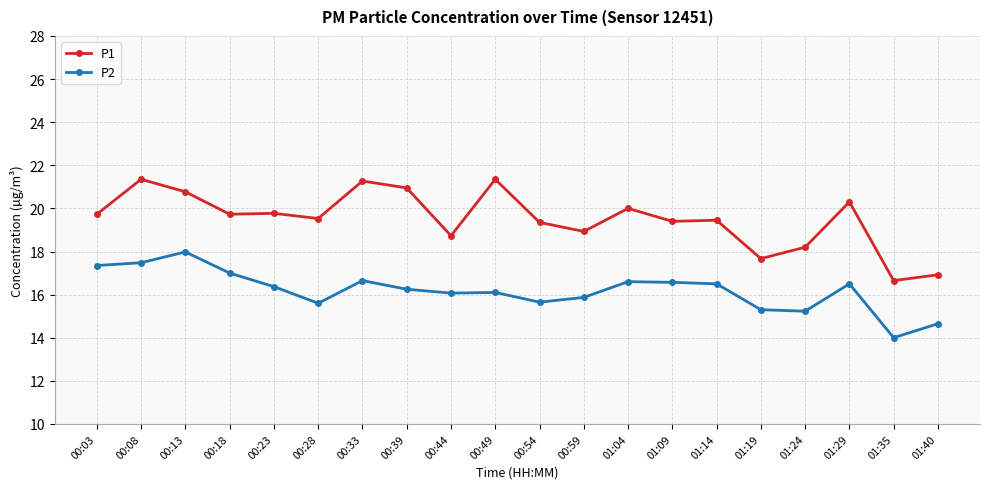

What is the sum of the P1 values at 00:03 and 00:39?

40.7